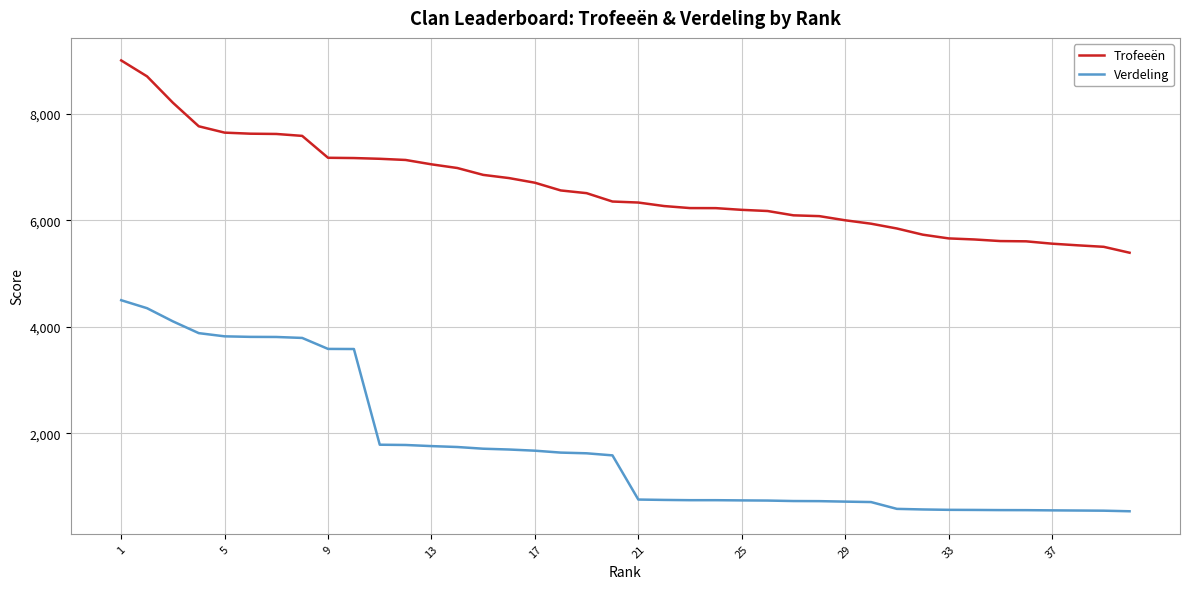

Rank the series by their average value, from highest to lowest.

Trofeeën, Verdeling